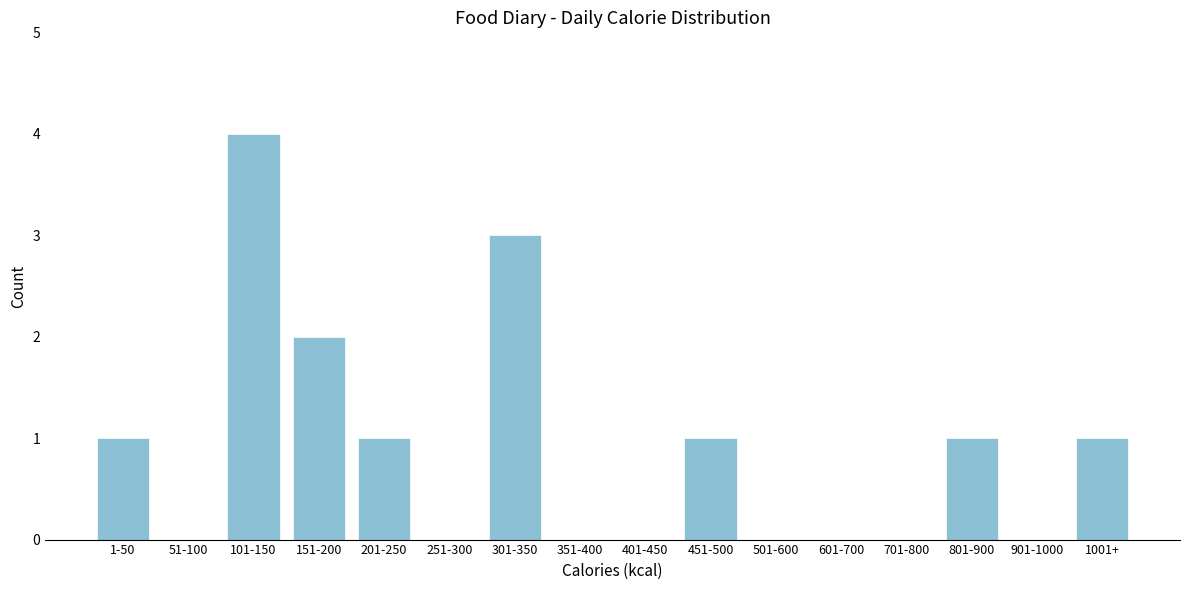

Reading left to right, transcribe all the data shown in this chart.

1-50=1	51-100=0	101-150=4	151-200=2	201-250=1	251-300=0	301-350=3	351-400=0	401-450=0	451-500=1	501-600=0	601-700=0	701-800=0	801-900=1	901-1000=0	1001+=1